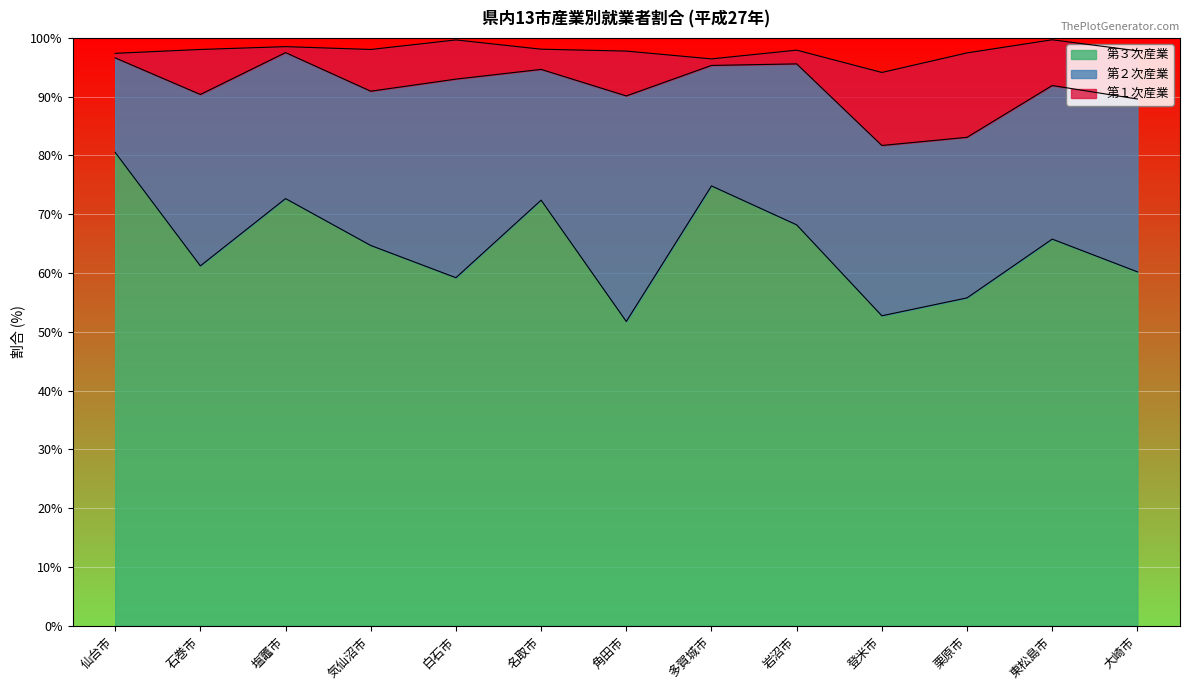

True or false: 第１次産業 has a value of 12.4 at 登米市.

True